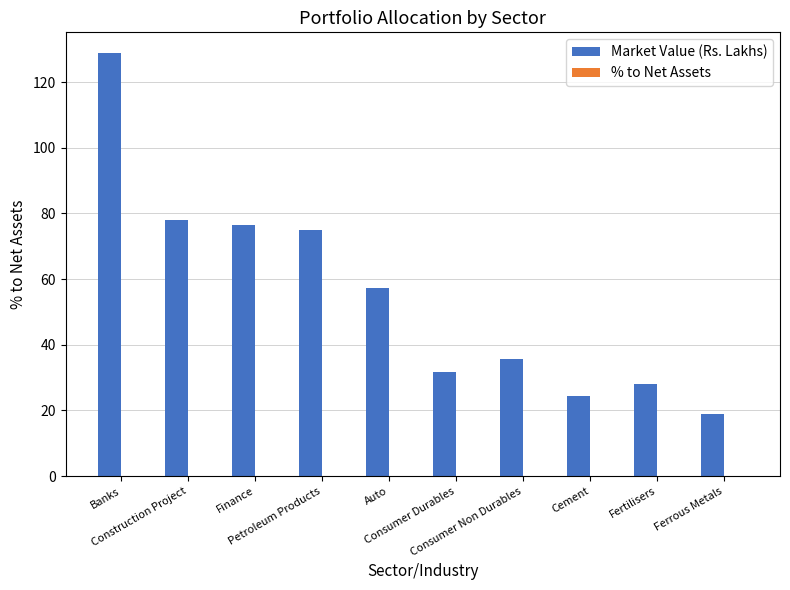

The Market Value (Rs. Lakhs) series shows 76.4 at Finance. True or false?

True